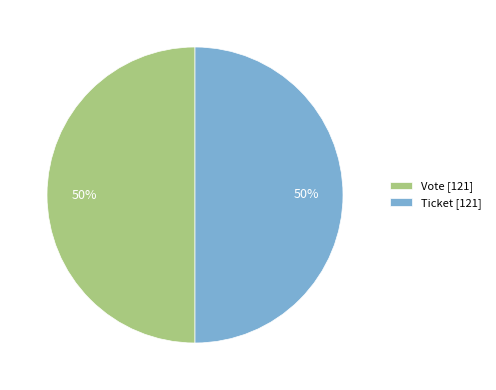

Approximately how many times larger is the value at Ticket [121] compared to Vote [121]?

1.0